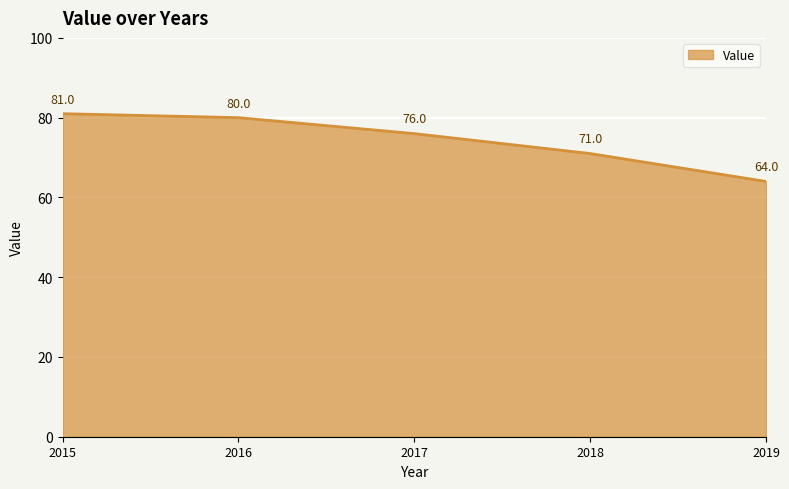

What is the smallest value displayed?

64